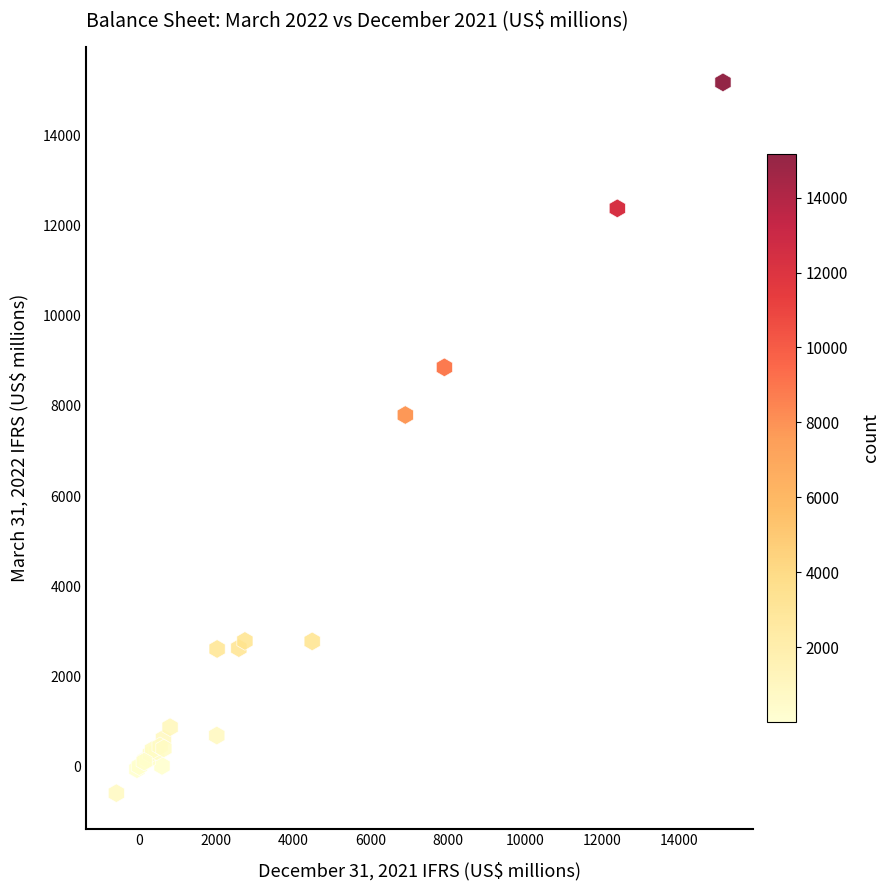

What Y value in the scatter plot is closest to 7292?

7797